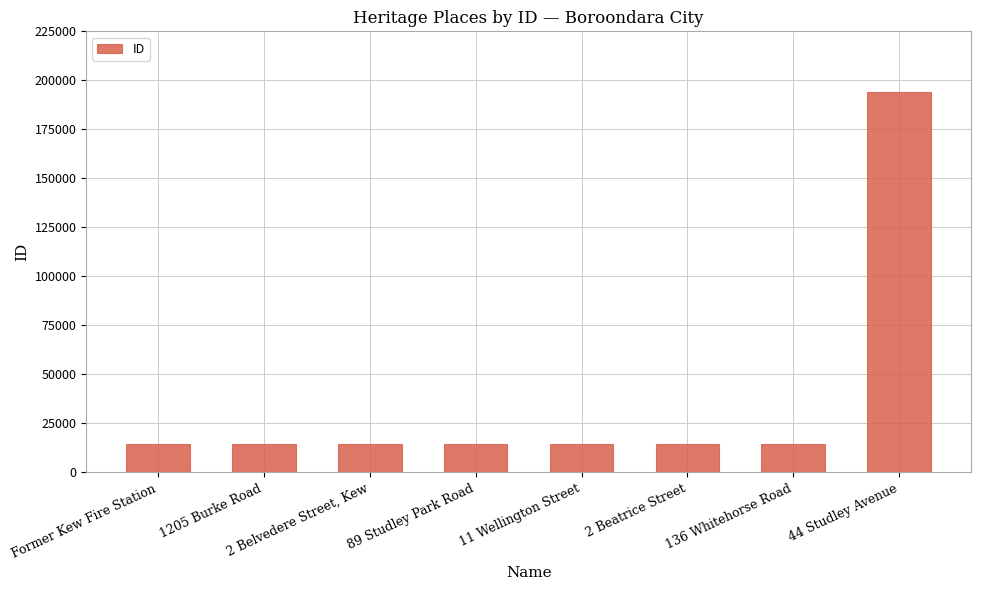

Approximately how many times larger is the value at 2 Beatrice Street compared to 1205 Burke Road?

1.0